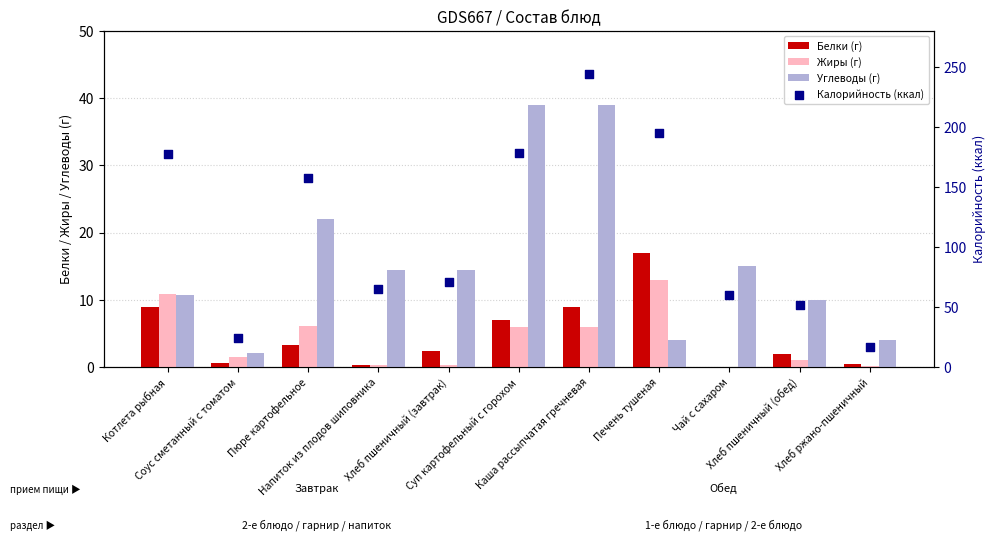

At how many categories does at least one series exceed 158?

4